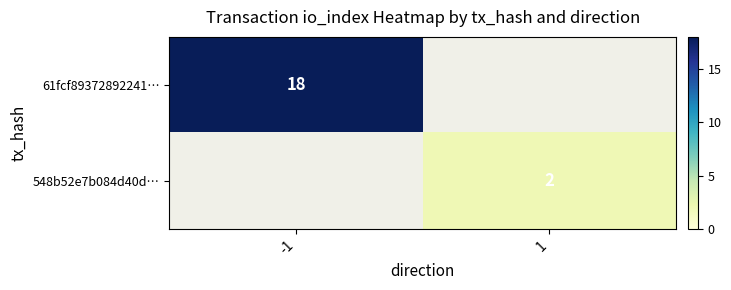

How many data points does each series have?

2